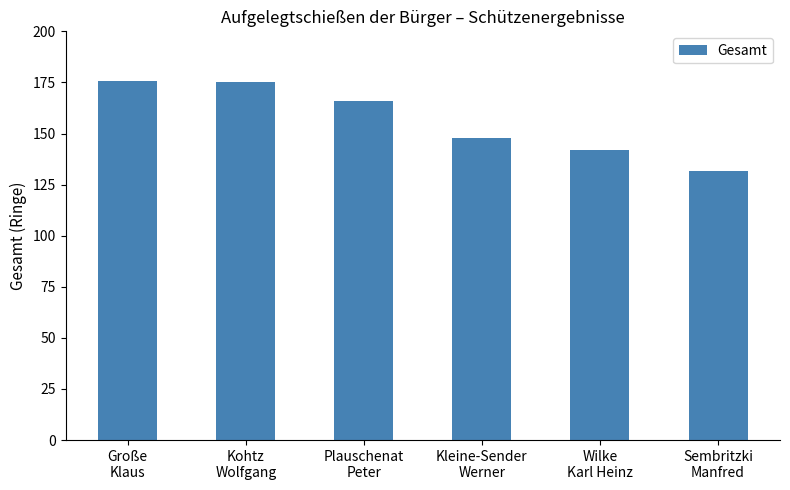

The chart shows a value of 304.3 at Kohtz
Wolfgang. True or false?

False